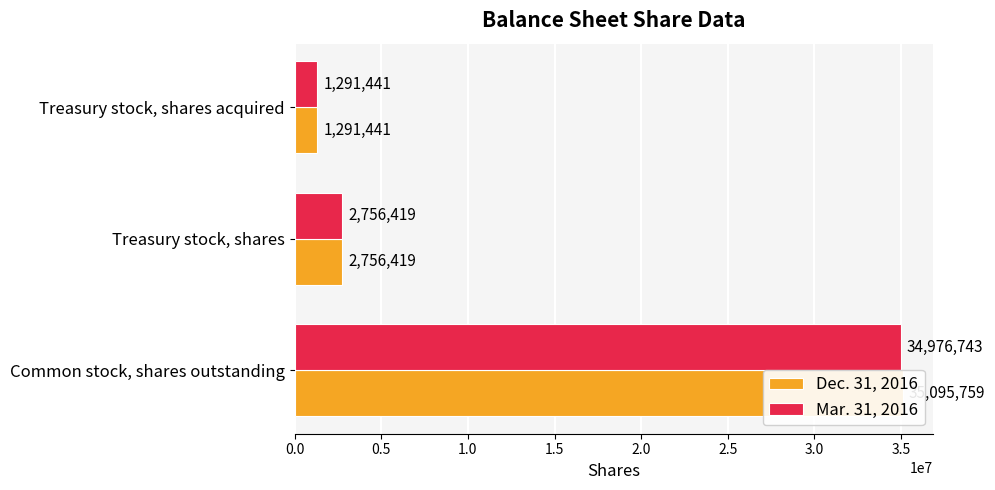

How many bars are there in each group?

2